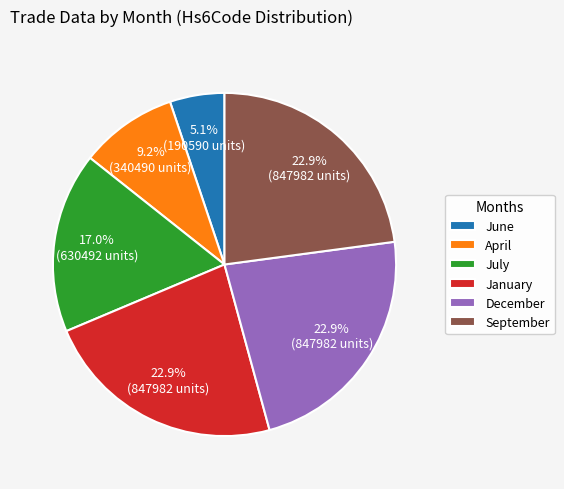

Approximately how many times larger is the value at December compared to January?

1.0